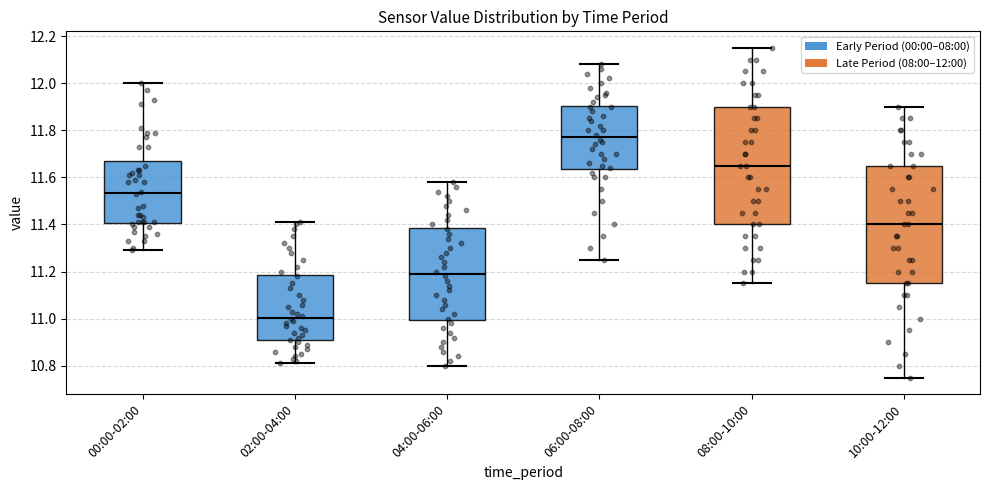

Reading left to right, transcribe this box plot: for each box, give where its median line is, the range the box spans, and where its two whiskers end, as read against the y-axis. The values are not printed on the chart, so give them approximately, as read against the axis.

00:00-02:00: median 11.54, box 11.40 to 11.68, whiskers 11.30 to 12.00
02:00-04:00: median 11.00, box 10.90 to 11.18, whiskers 10.82 to 11.42
04:00-06:00: median 11.20, box 11.00 to 11.38, whiskers 10.80 to 11.58
06:00-08:00: median 11.78, box 11.64 to 11.90, whiskers 11.26 to 12.08
08:00-10:00: median 11.66, box 11.40 to 11.90, whiskers 11.16 to 12.16
10:00-12:00: median 11.40, box 11.16 to 11.66, whiskers 10.76 to 11.90